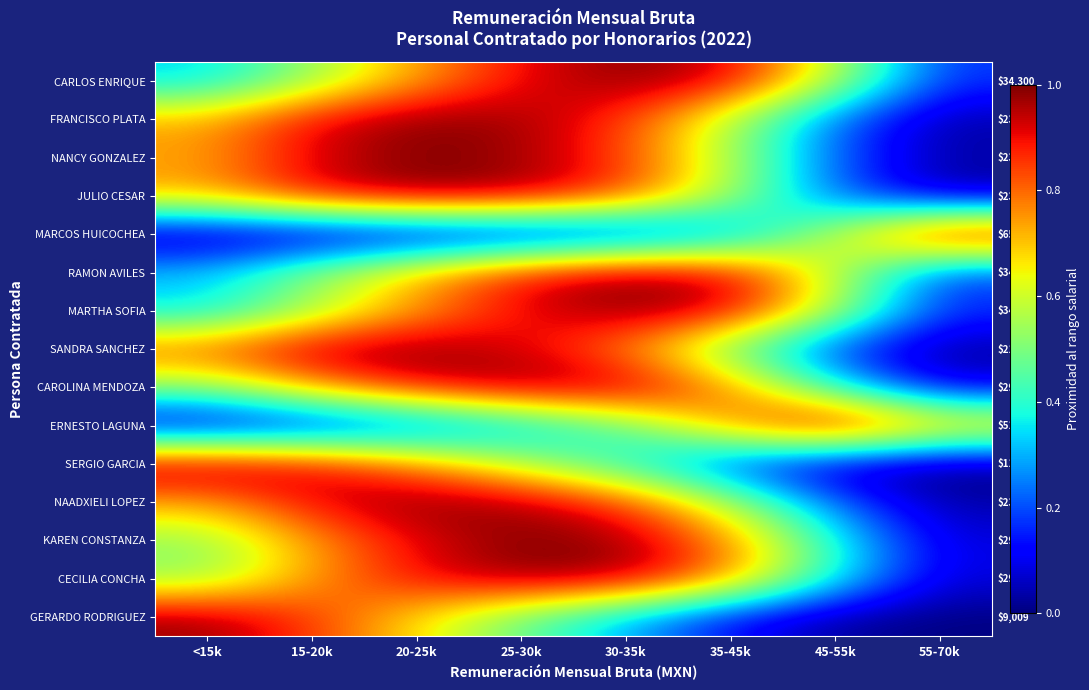

The value of CAROLINA MENDOZA at 55-70k is 0.1. True or false?

True